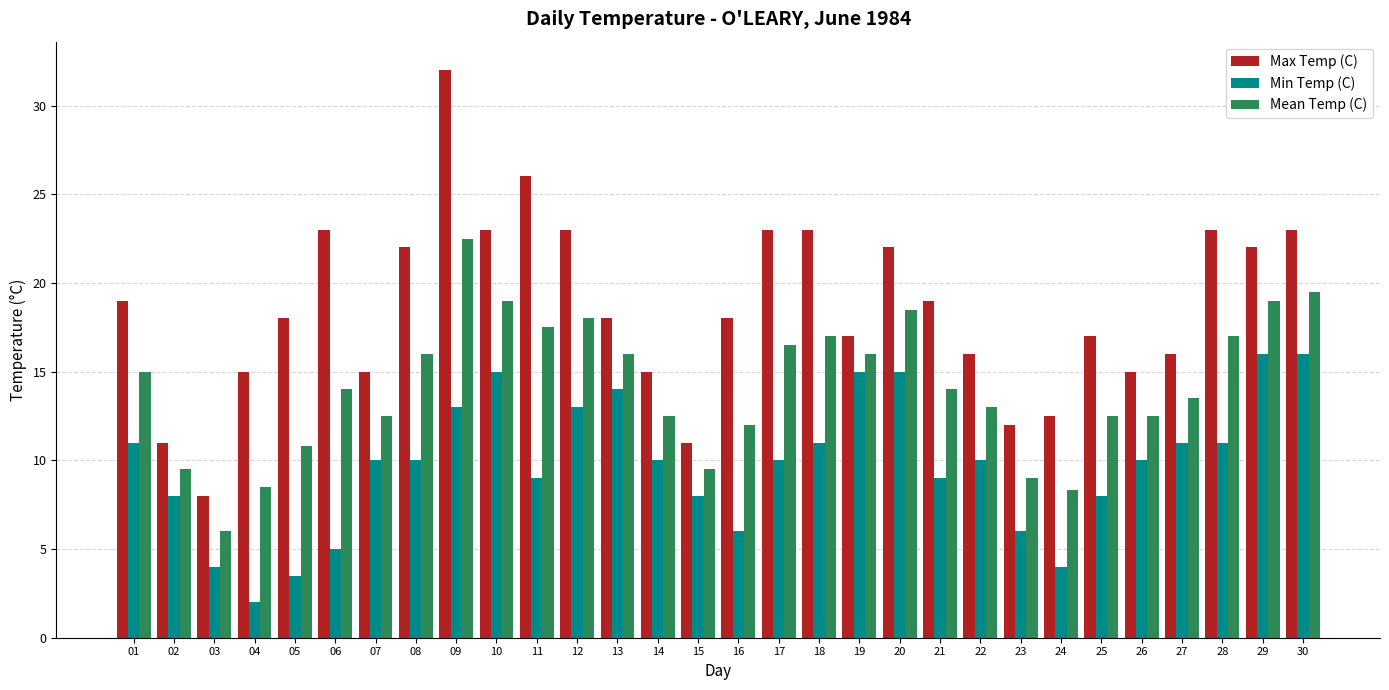

Between 21 and 23, which series saw the biggest shift?

Max Temp (C)